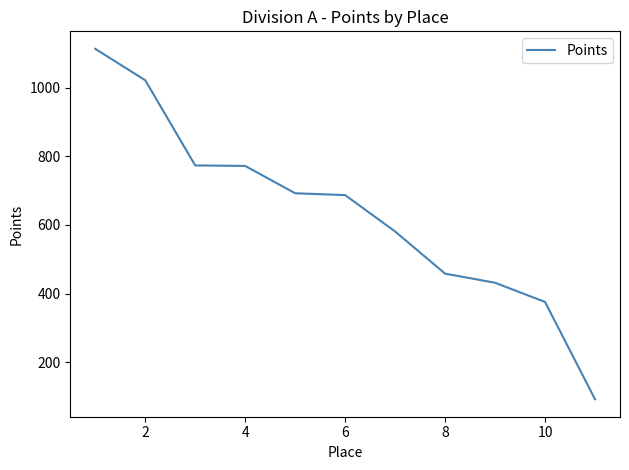

True or false: there are more than 2 points higher than both neighbors.

False